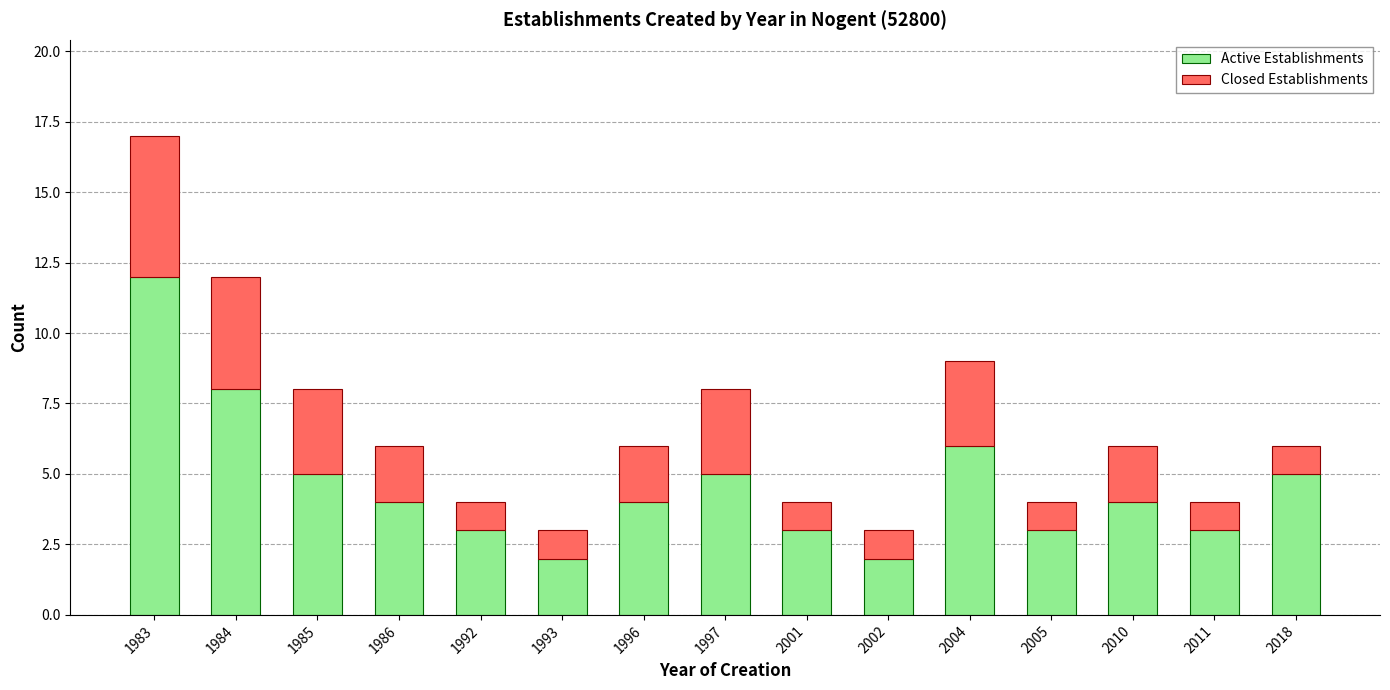

At which category is the sum across all series the highest?

1983